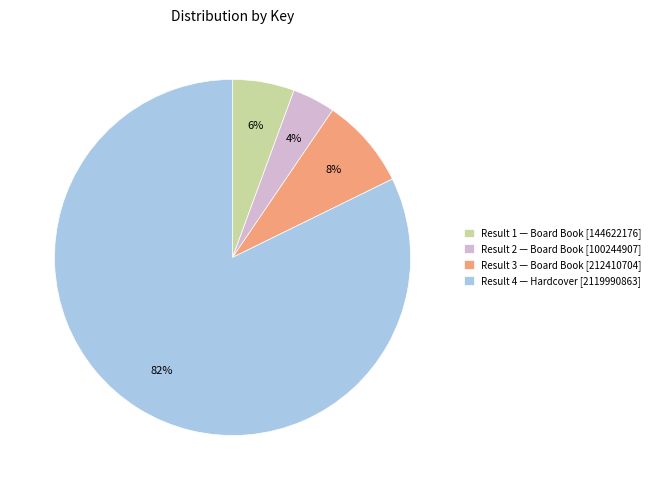

Between Result 4 — Hardcover [2119990863] and Result 1 — Board Book [144622176], which is larger?

Result 4 — Hardcover [2119990863]